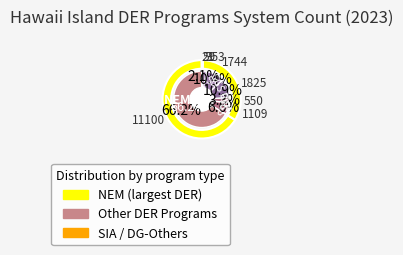

To the nearest percent, what is the average slice percentage?

12%